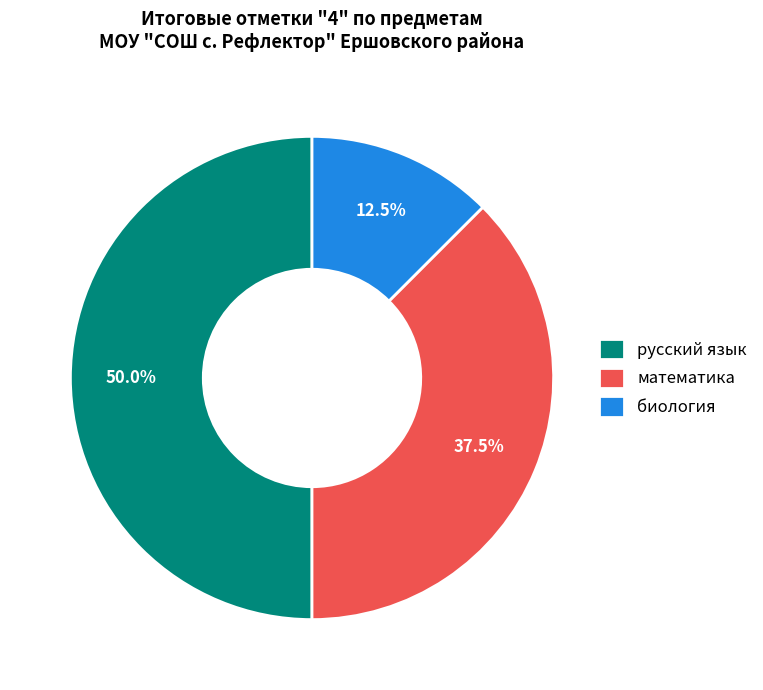

Which slice is the largest?

русский язык